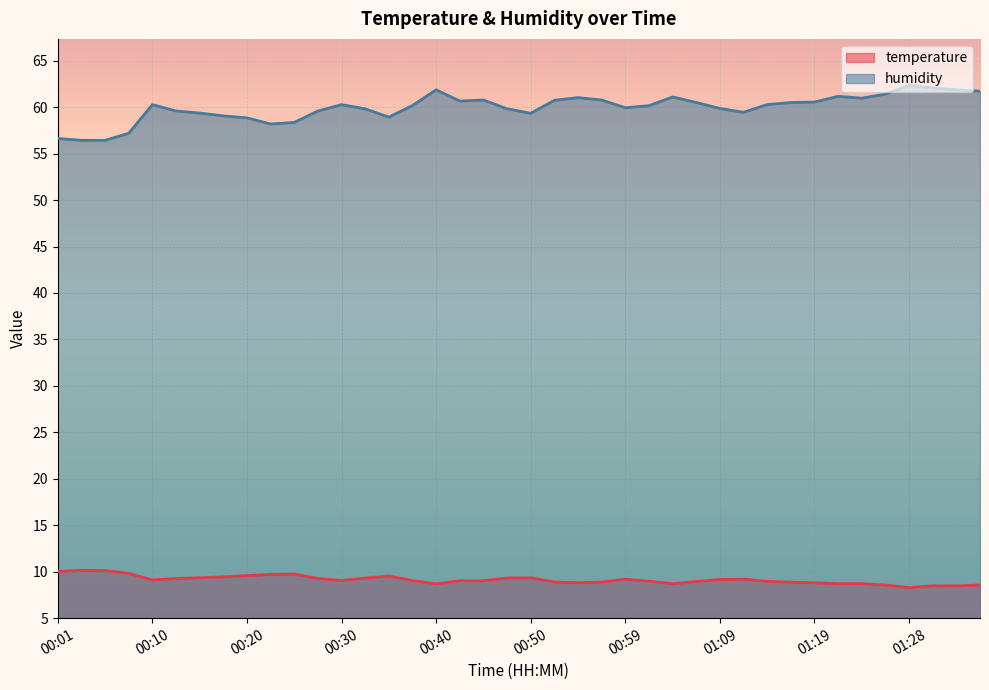

Reading left to right, list all the values displayed in this chart.

temperature: 00:01=10.0	00:03=10.1	00:06=10.1	00:08=9.8	00:10=9.1	00:13=9.3	00:15=9.3	00:18=9.4	00:20=9.6	00:23=9.7	00:25=9.7	00:27=9.3	00:30=9.1	00:32=9.3	00:35=9.5	00:37=9.1	00:40=8.7	00:42=9.0	00:45=9.0	00:47=9.3	00:50=9.3	00:52=8.9	00:54=8.8	00:57=8.9	00:59=9.2	01:02=9.0	01:04=8.7	01:07=8.9	01:09=9.2	01:11=9.2	01:14=9.0	01:16=8.9	01:19=8.8	01:21=8.7	01:24=8.7	01:26=8.6	01:28=8.3	01:31=8.5	01:33=8.5	01:36=8.6
humidity: 00:01=56.6	00:03=56.4	00:06=56.4	00:08=57.2	00:10=60.3	00:13=59.6	00:15=59.4	00:18=59.1	00:20=58.9	00:23=58.2	00:25=58.4	00:27=59.6	00:30=60.3	00:32=59.8	00:35=58.9	00:37=60.2	00:40=61.9	00:42=60.7	00:45=60.8	00:47=59.8	00:50=59.3	00:52=60.7	00:54=61.0	00:57=60.8	00:59=59.9	01:02=60.2	01:04=61.1	01:07=60.5	01:09=59.9	01:11=59.5	01:14=60.3	01:16=60.5	01:19=60.5	01:21=61.2	01:24=61.0	01:26=61.4	01:28=62.4	01:31=62.1	01:33=61.9	01:36=61.7